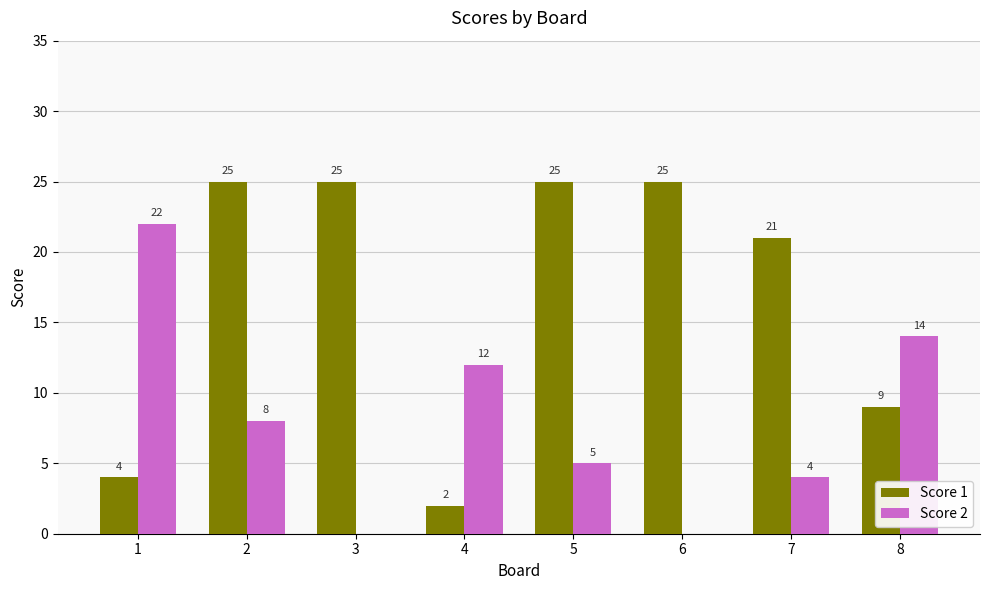

True or false: Score 2 has a value of 5 at 5.

True